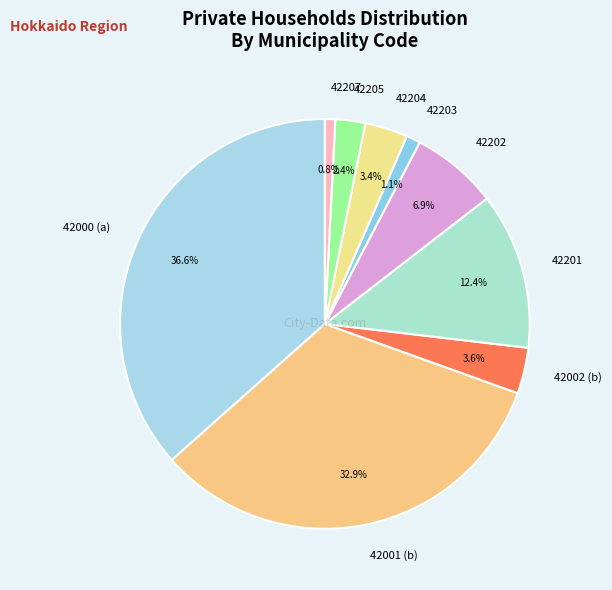

Which has a higher value, 42207 or 42205?

42205